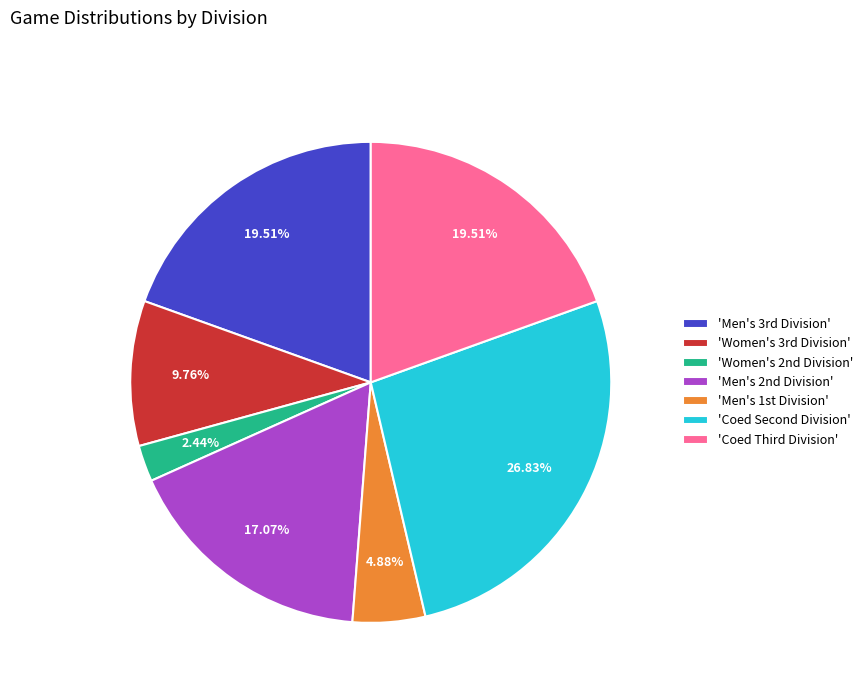

Which slice is the smallest?

'Women's 2nd Division'